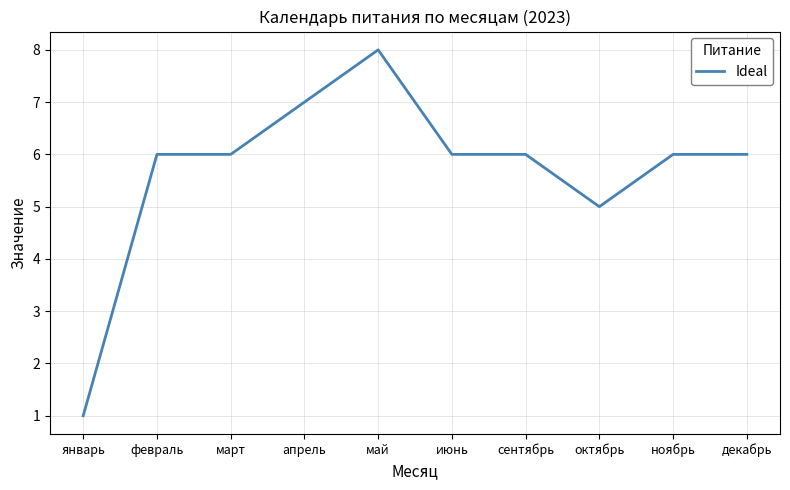

What is the change in value from апрель to декабрь?

-1